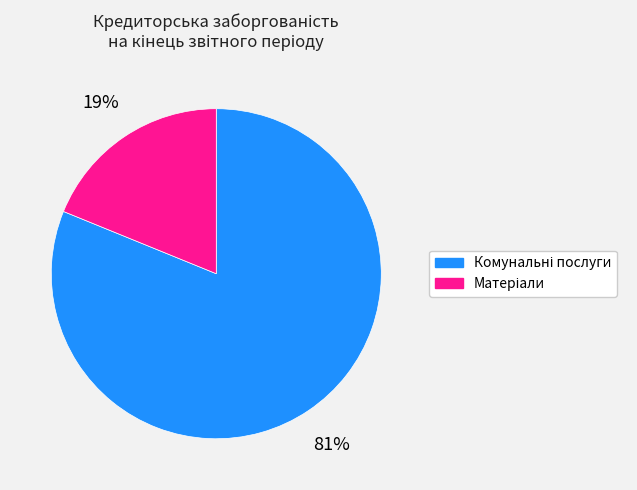

To the nearest percent, what is the difference between the largest and smallest slice percentages?

62%